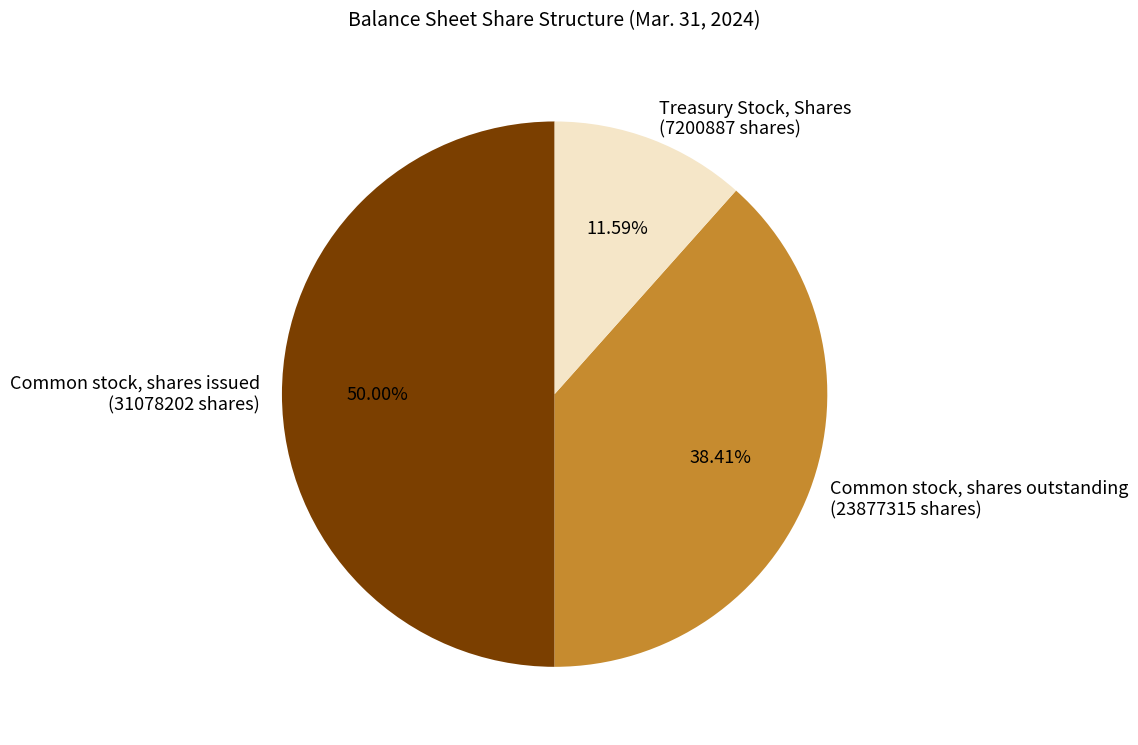

What is the largest slice in the pie chart?

Common stock, shares issued